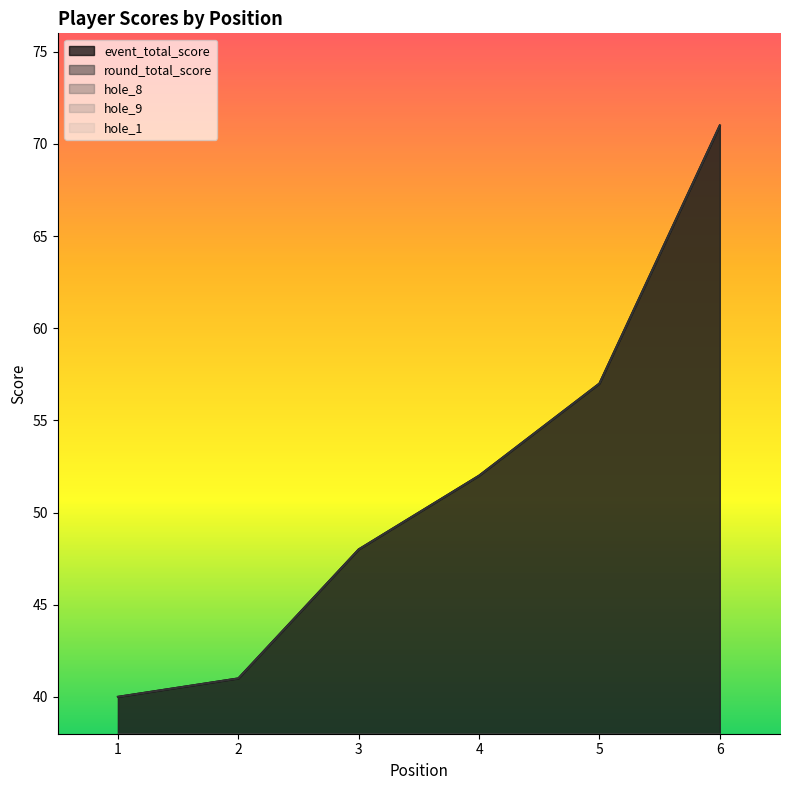

List the series in order of their peak value, lowest first.

hole_9, hole_1, hole_8, event_total_score, round_total_score